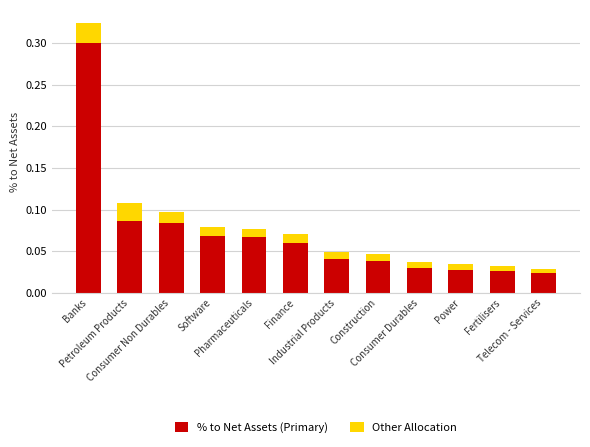

What are all the series names shown in the legend?

% to Net Assets (Primary), Other Allocation